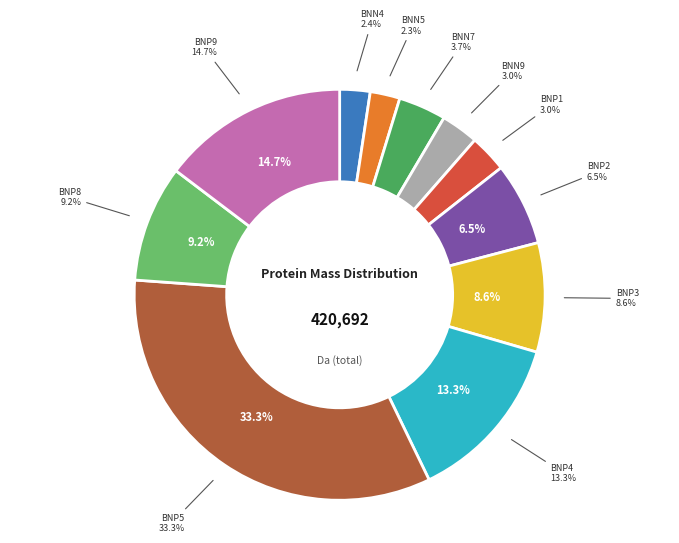

How many slices are in this pie chart?

11